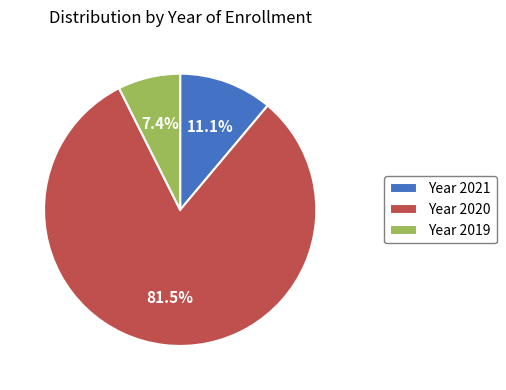

What is the ratio of the value at Year 2020 to the value at Year 2021?

7.3